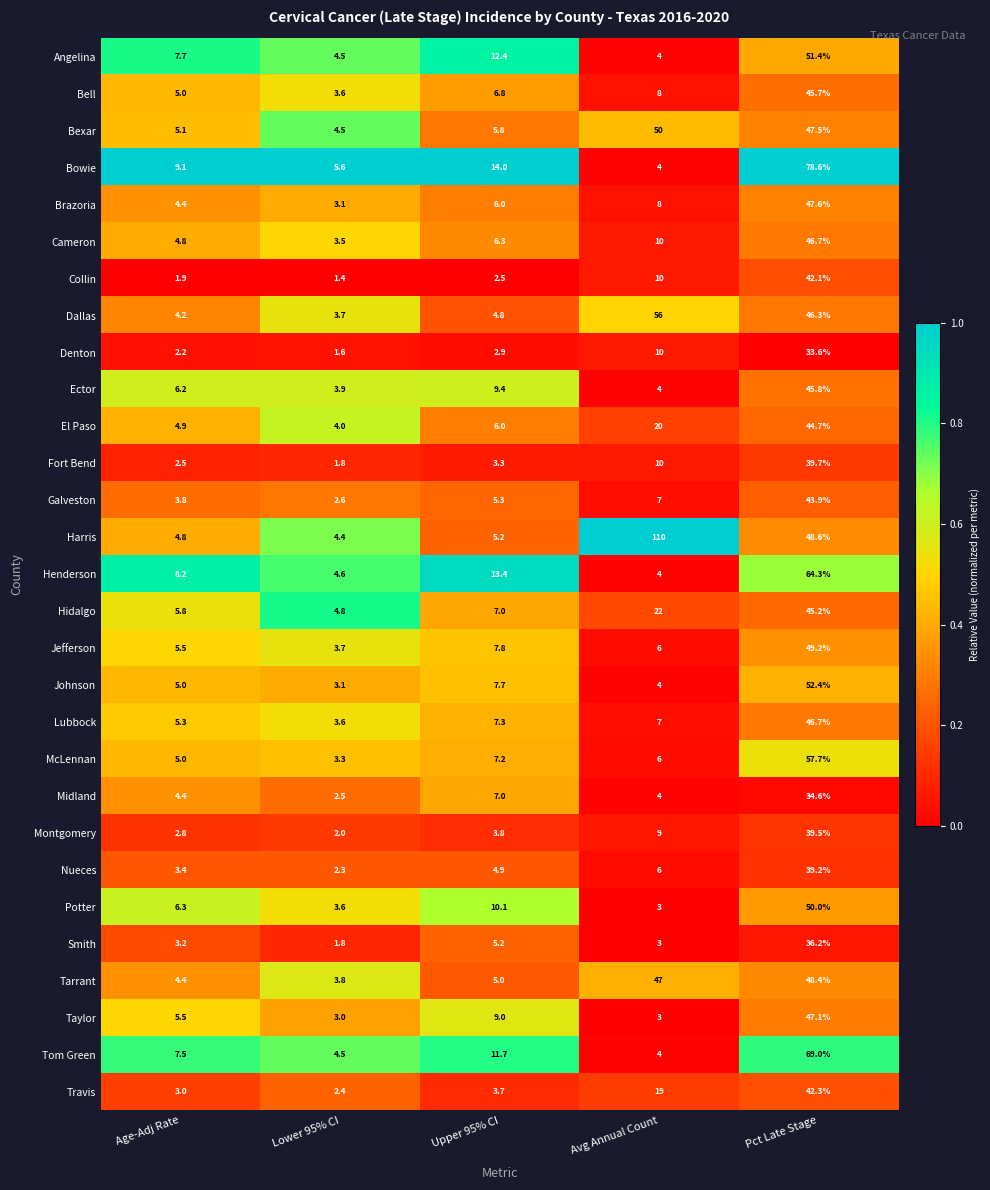

Which label corresponds to the largest value in the chart?

Avg Annual Count